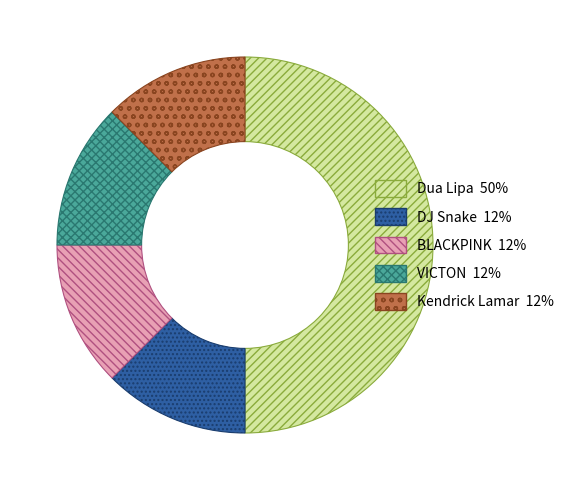

Count the number of slices in the pie.

5